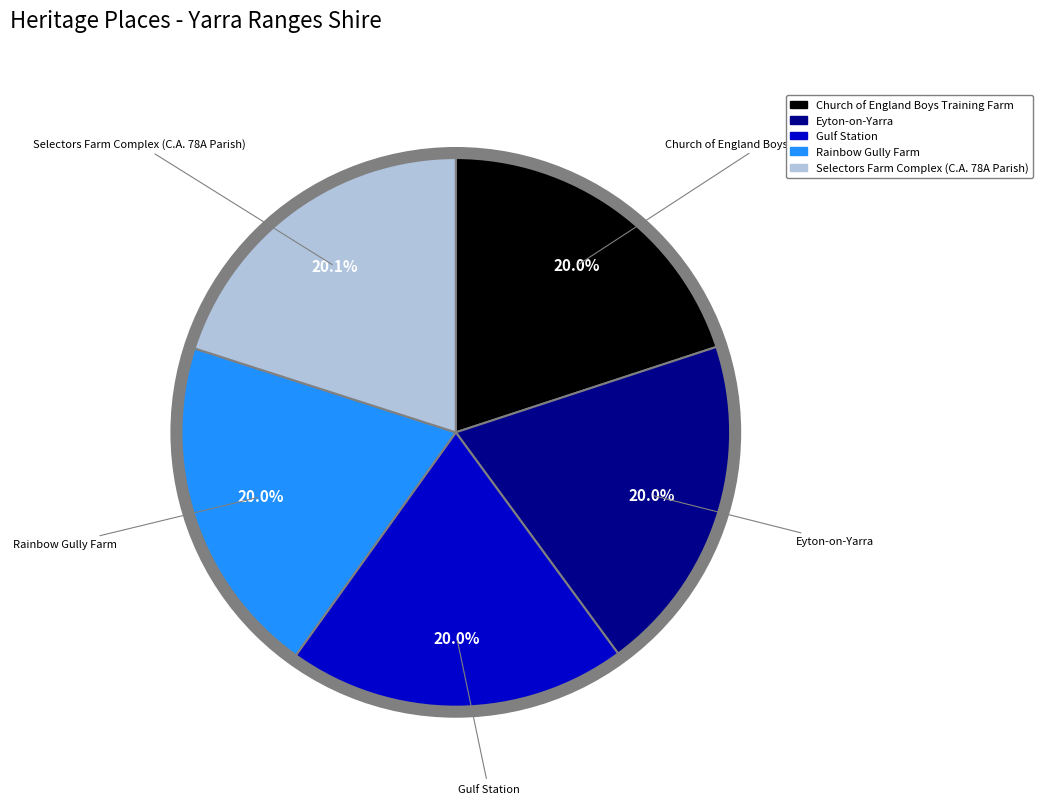

The Rainbow Gully Farm slice represents 35% of the pie. True or false?

False